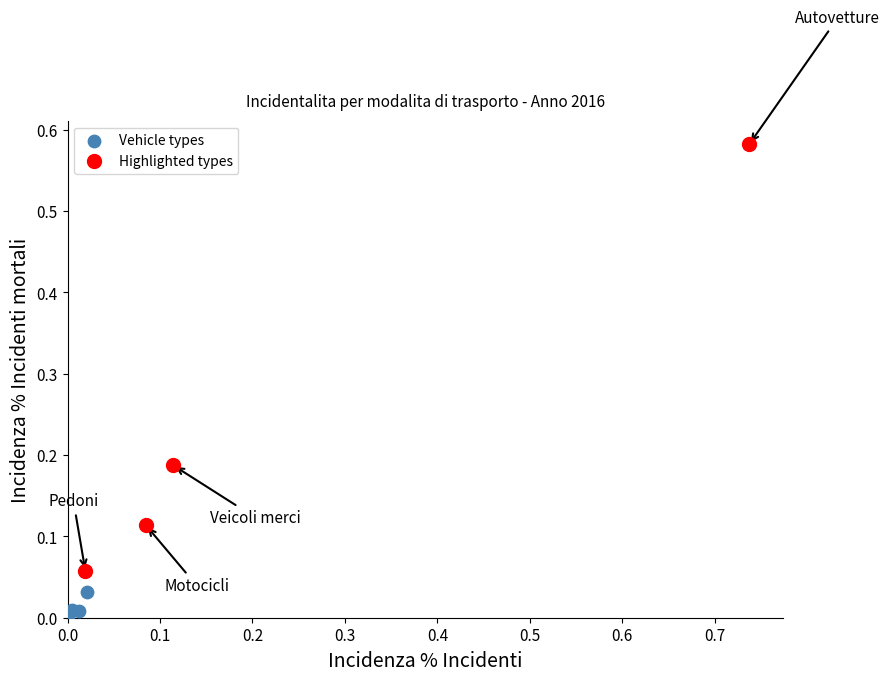

Which series contains the lowest Y value?

Vehicle types